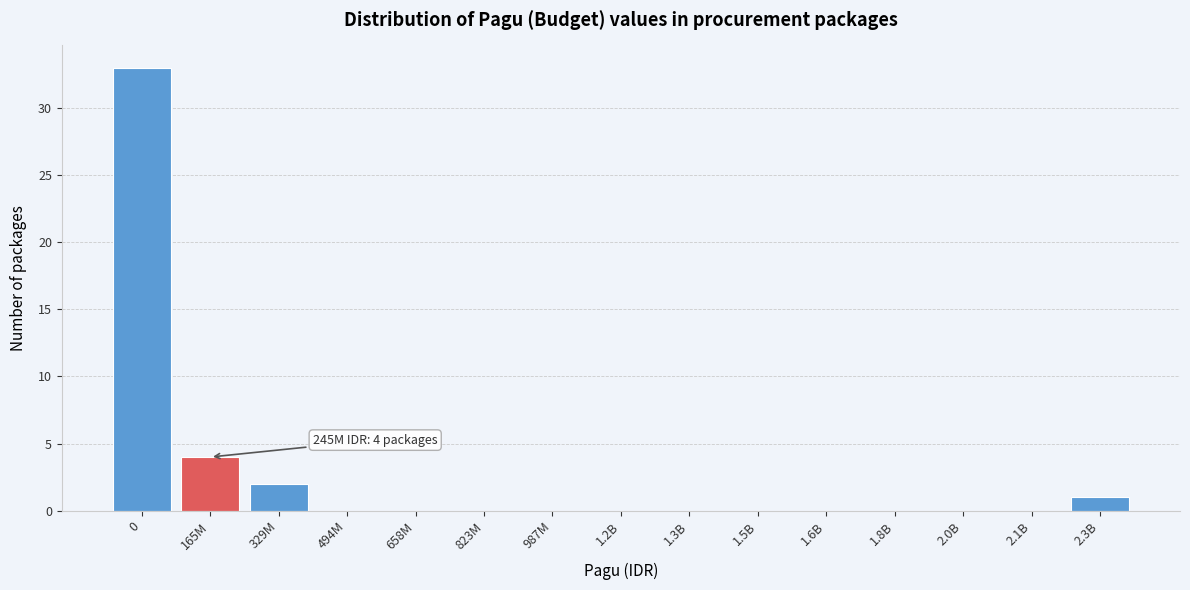

Reading right to left, extract all data points from this chart.

2.3B=1	2.1B=0	2.0B=0	1.8B=0	1.6B=0	1.5B=0	1.3B=0	1.2B=0	987M=0	823M=0	658M=0	494M=0	329M=2	165M=4	0=33